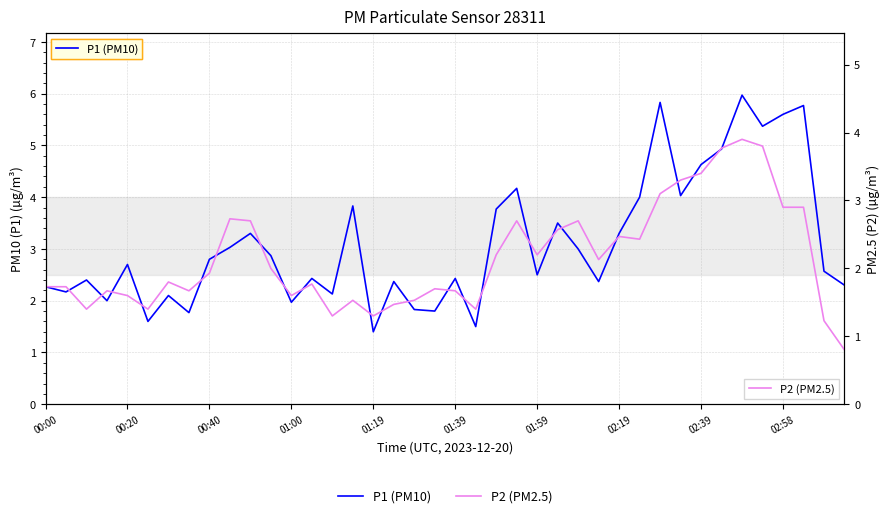

What is the spread (max minus min) of values at 27?

0.2